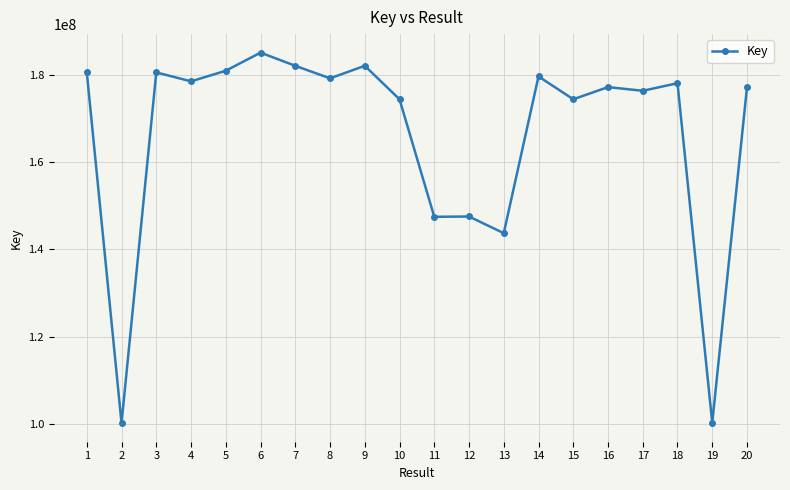

What is the ratio of the value at 5 to the value at 20?

1.0